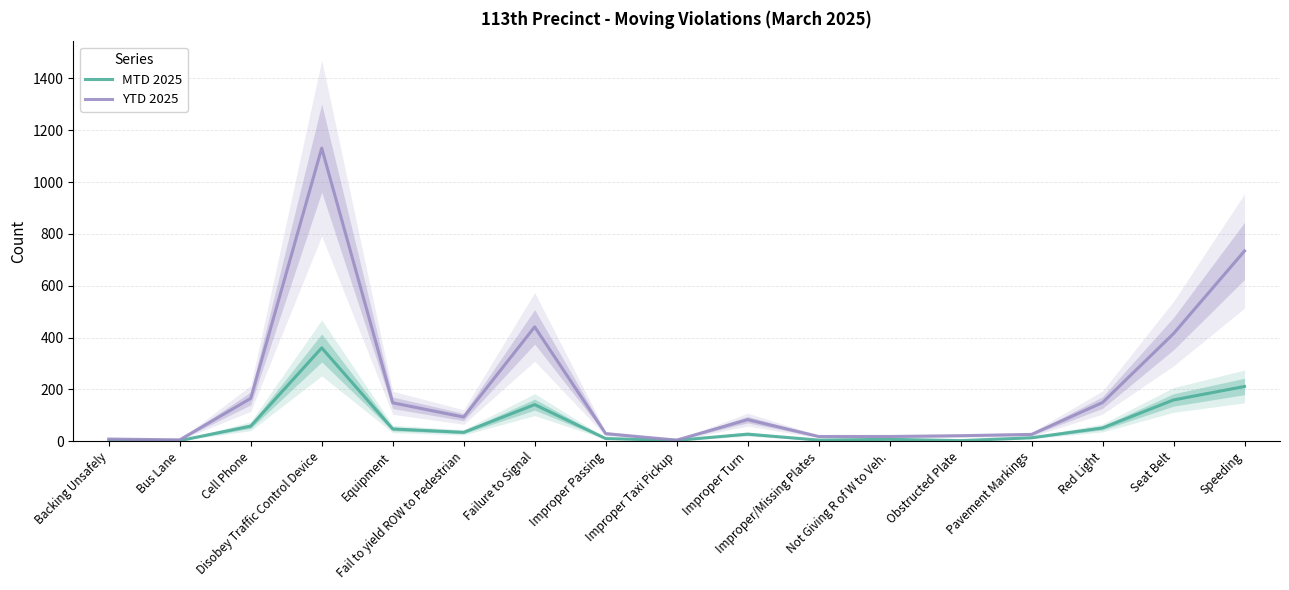

What is the difference between the maximum and minimum values in the YTD 2025 series?

1127